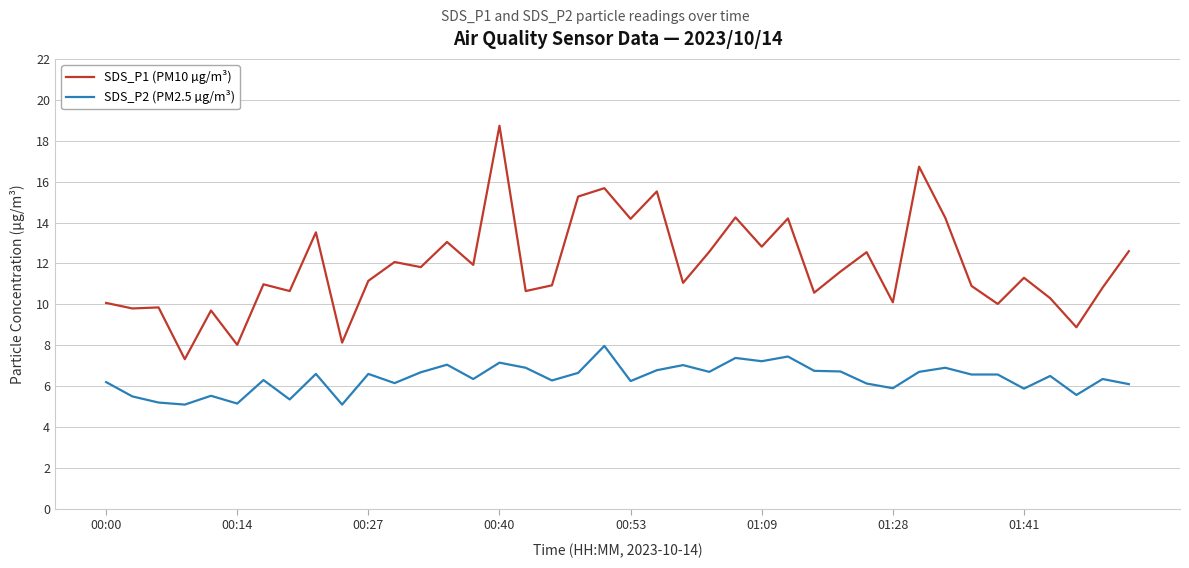

True or false: SDS_P2 (PM2.5 µg/m³) and SDS_P1 (PM10 µg/m³) intersect in this chart.

False